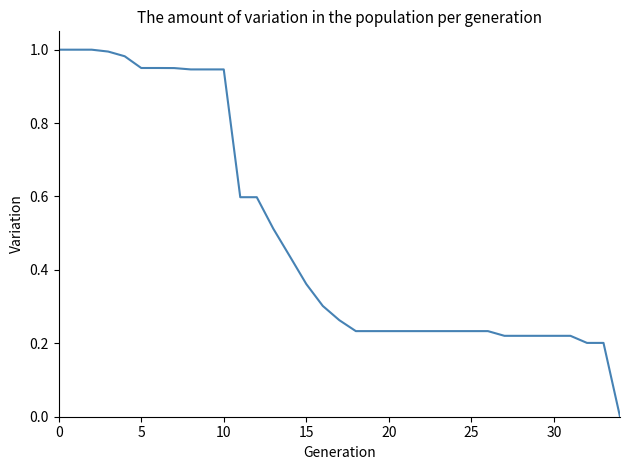

What is the difference between the maximum and minimum values?

1.0